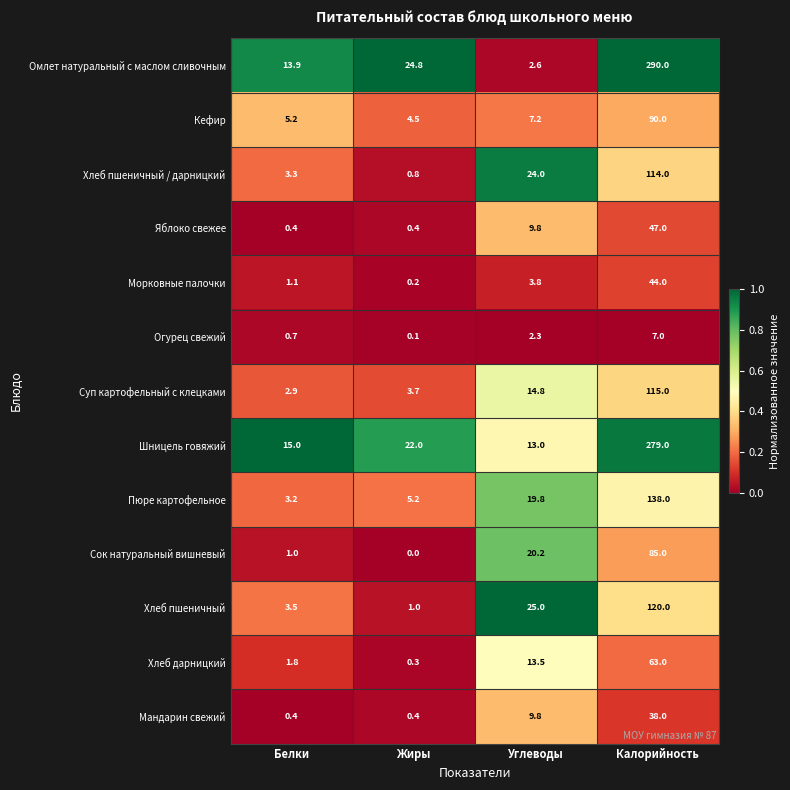

What is the difference between the Хлеб дарницкий values at Углеводы and Белки?

11.7